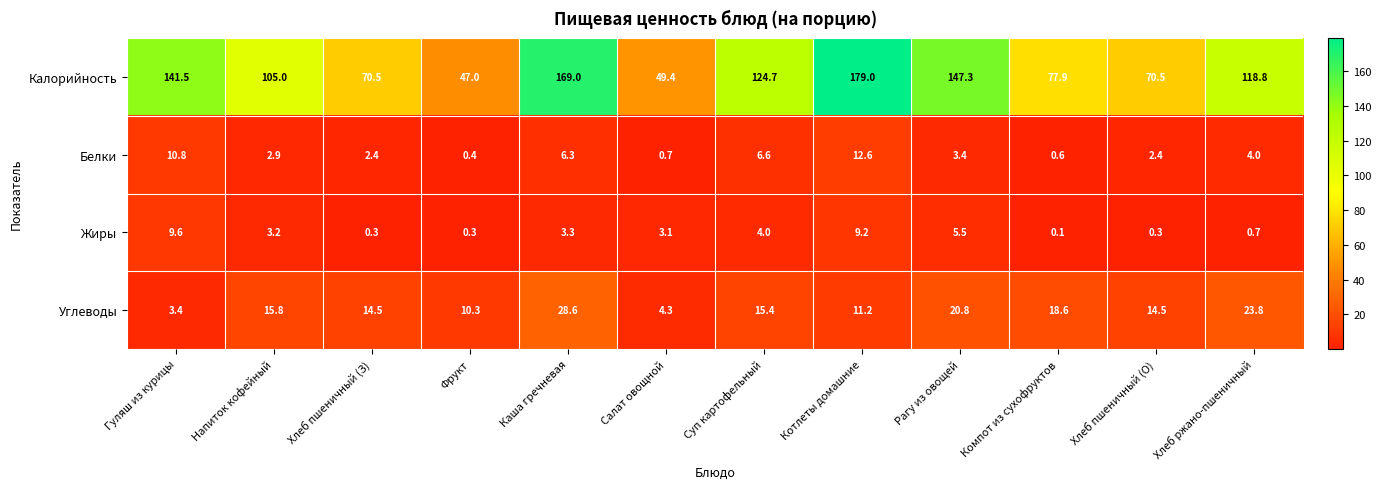

Count the number of categories in the chart.

12